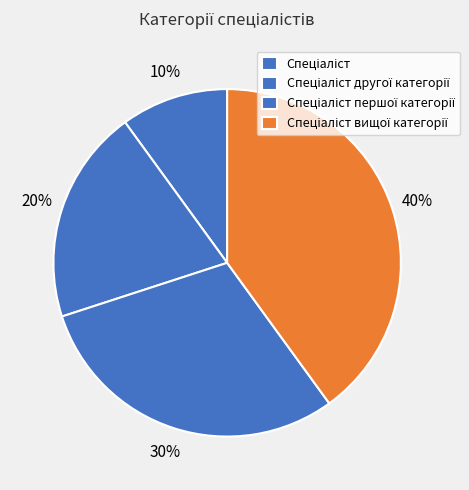

Count the number of slices in the pie.

4